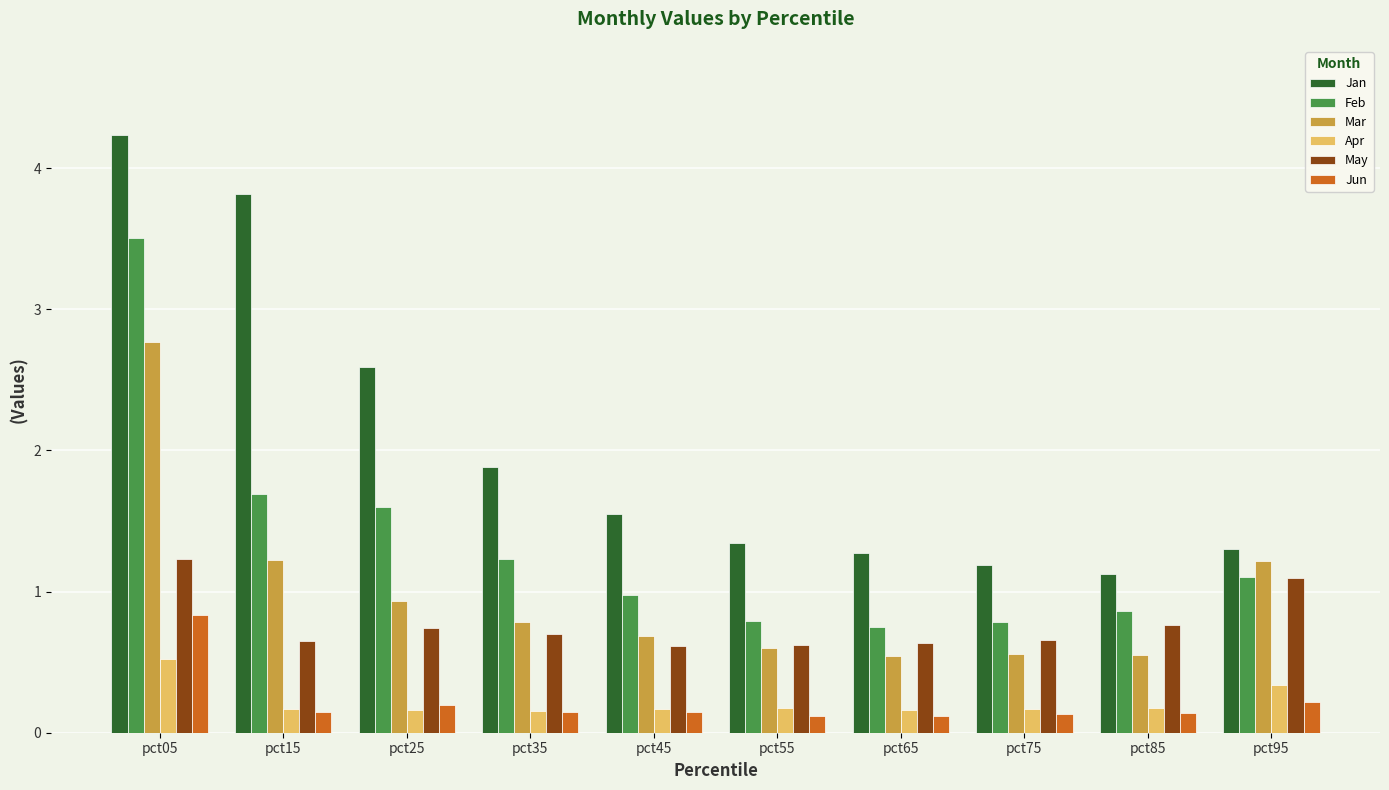

What is the minimum value for May?

0.6